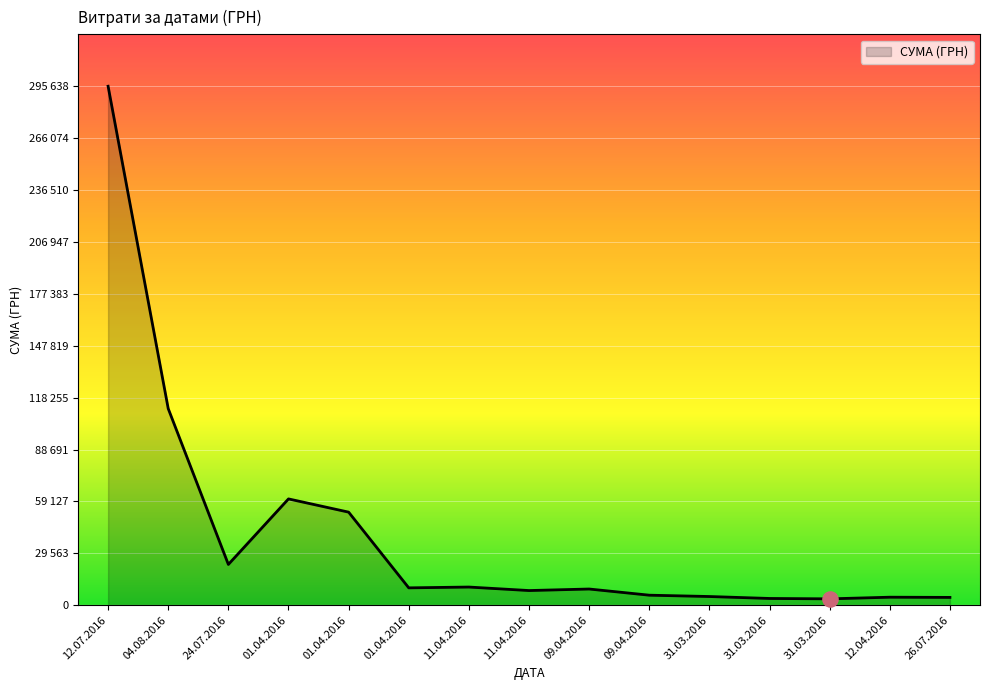

What is the change in value from 11.04.2016 to 12.04.2016?

-3786.6